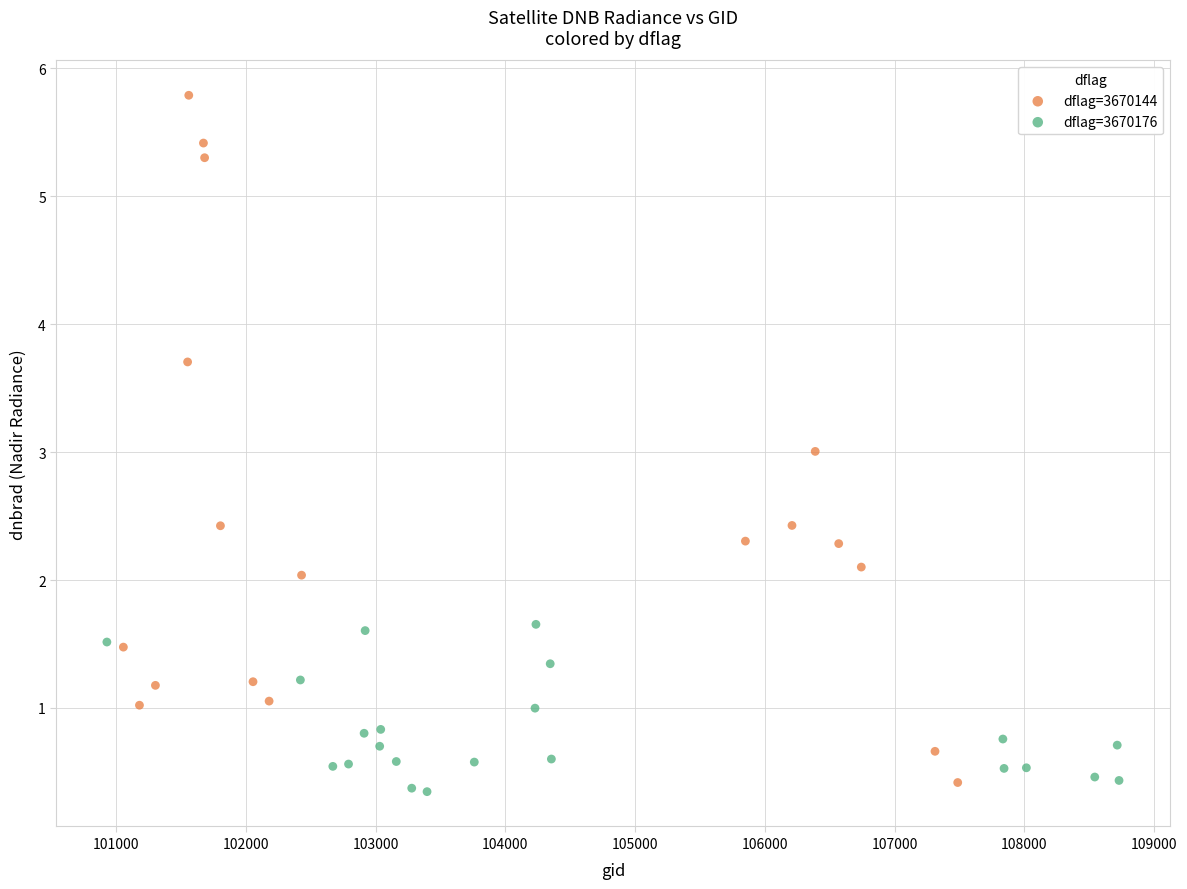

Which series reaches the maximum Y coordinate?

dflag=3670144